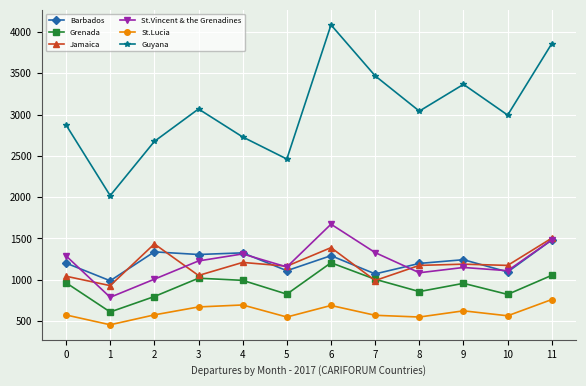

What is the difference between the maximum and minimum values in the St.Lucia series?

306